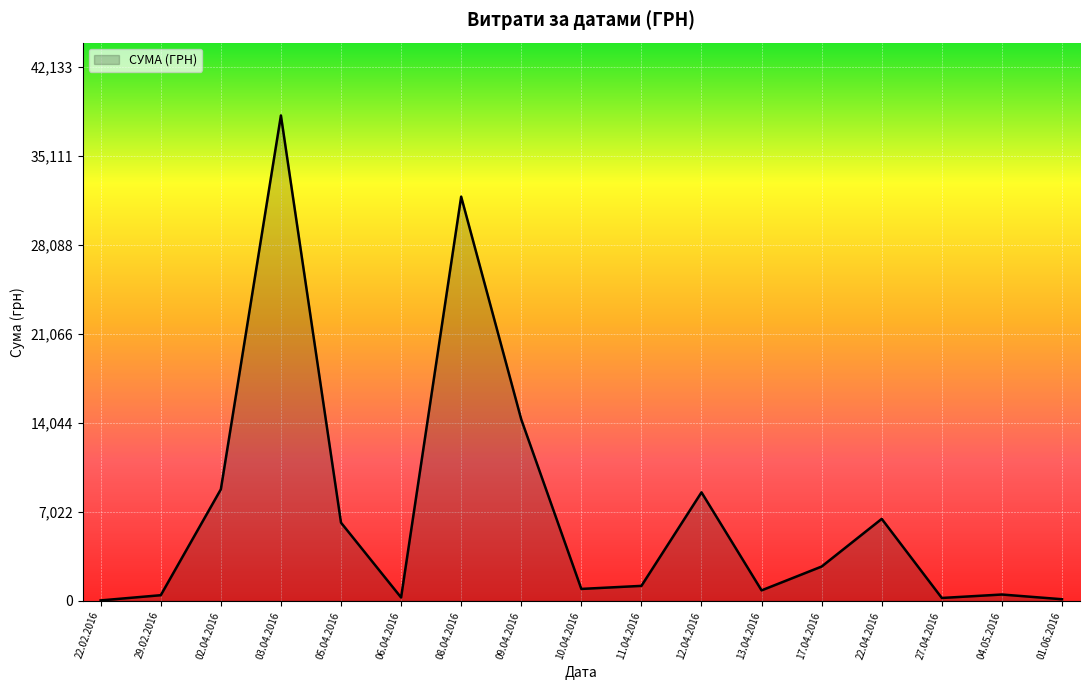

Which label corresponds to the largest value in the chart?

03.04.2016